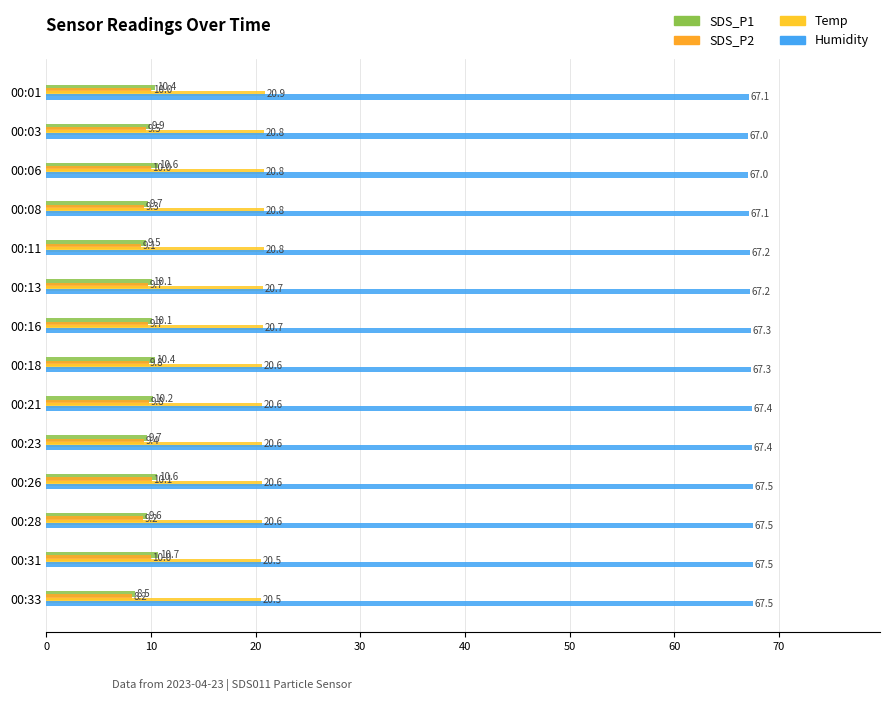

How many values in the SDS_P1 series are below 10?

6